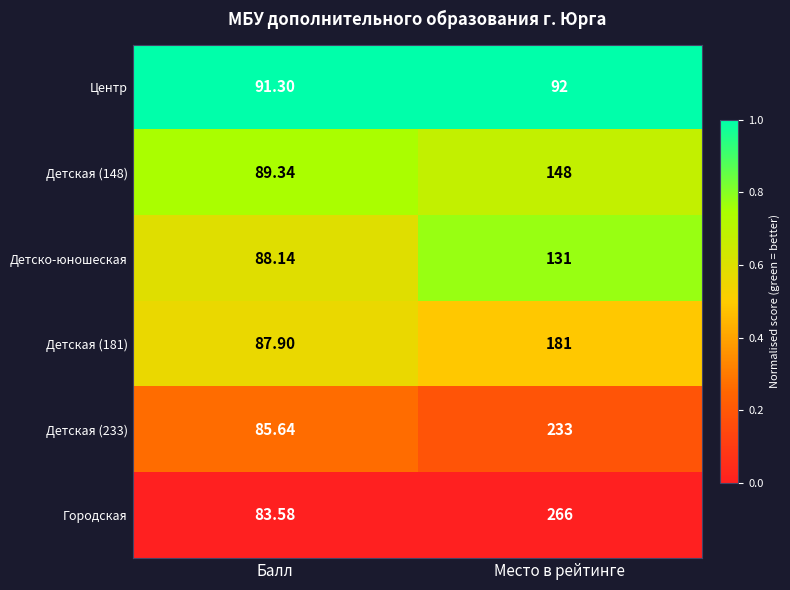

At which category is the sum across all series the highest?

Место в рейтинге